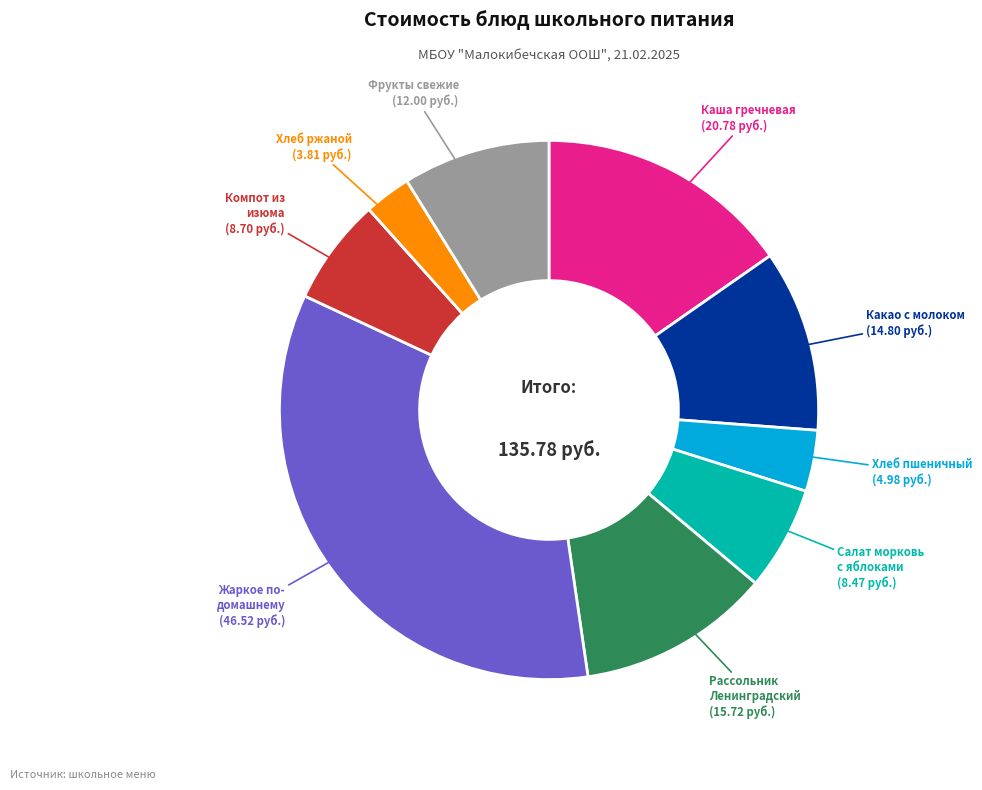

How many slices are in this pie chart?

9